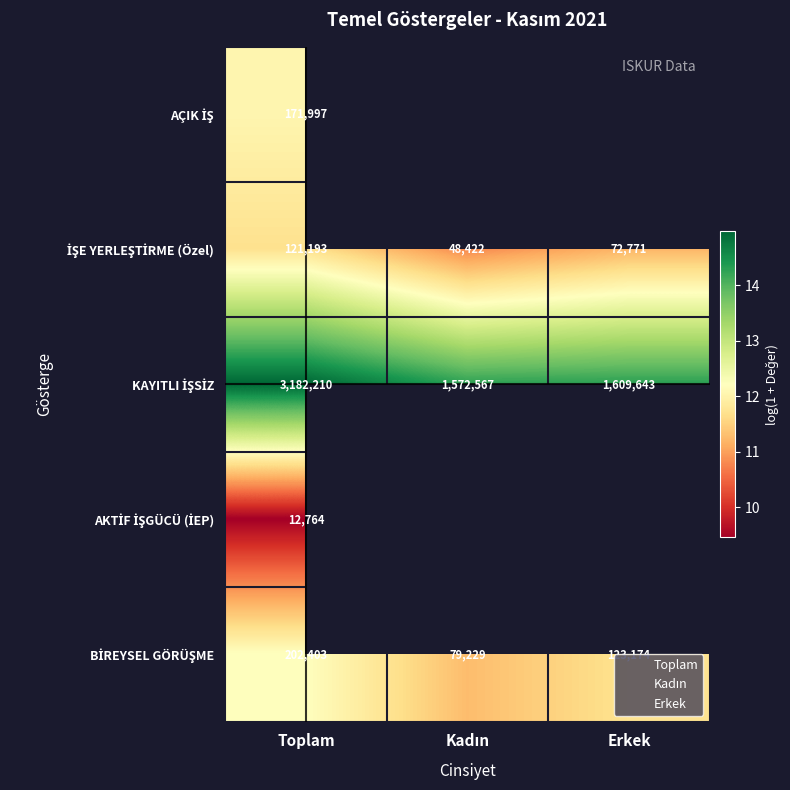

Which series changed the most between Toplam and Erkek?

KAYITLI İŞSİZ